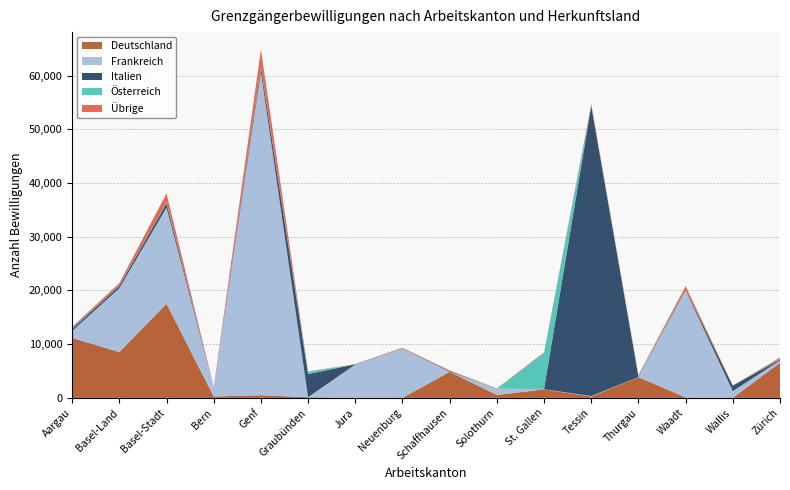

Reading left to right, list all the values displayed in this chart.

Deutschland: Aargau=11170	Basel-Land=8534	Basel-Stadt=17528	Bern=269	Genf=495	Graubünden=119	Jura=16	Neuenburg=8	Schaffhausen=4859	Solothurn=550	St. Gallen=1583	Tessin=237	Thurgau=3862	Waadt=84	Wallis=14	Zürich=6543
Frankreich: Aargau=1290	Basel-Land=11880	Basel-Stadt=17894	Bern=1668	Genf=60182	Graubünden=10	Jura=6204	Neuenburg=9178	Schaffhausen=25	Solothurn=1156	St. Gallen=33	Tessin=94	Thurgau=24	Waadt=19922	Wallis=1235	Zürich=429
Italien: Aargau=387	Basel-Land=426	Basel-Stadt=809	Bern=29	Genf=781	Graubünden=4302	Jura=34	Neuenburg=30	Schaffhausen=123	Solothurn=24	St. Gallen=78	Tessin=54047	Thurgau=85	Waadt=150	Wallis=1022	Zürich=199
Österreich: Aargau=121	Basel-Land=43	Basel-Stadt=132	Bern=13	Genf=44	Graubünden=436	Jura=0	Neuenburg=0	Schaffhausen=16	Solothurn=8	St. Gallen=6599	Tessin=17	Thurgau=195	Waadt=8	Wallis=1	Zürich=103
Übrige: Aargau=249	Basel-Land=470	Basel-Stadt=1694	Bern=25	Genf=3340	Graubünden=50	Jura=52	Neuenburg=121	Schaffhausen=93	Solothurn=24	St. Gallen=186	Tessin=327	Thurgau=102	Waadt=660	Wallis=34	Zürich=239